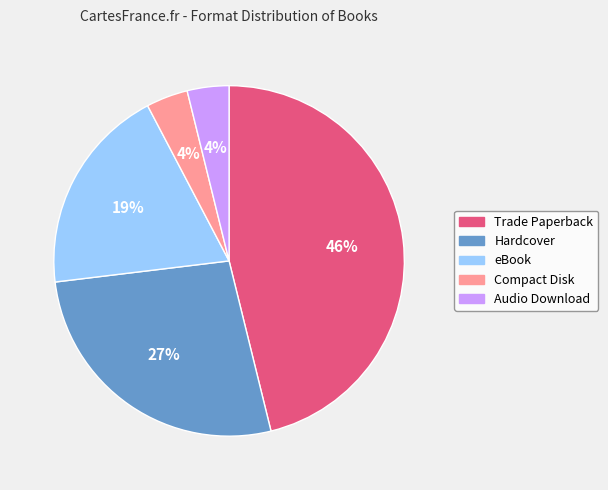

To the nearest percent, what is the average slice percentage?

20%